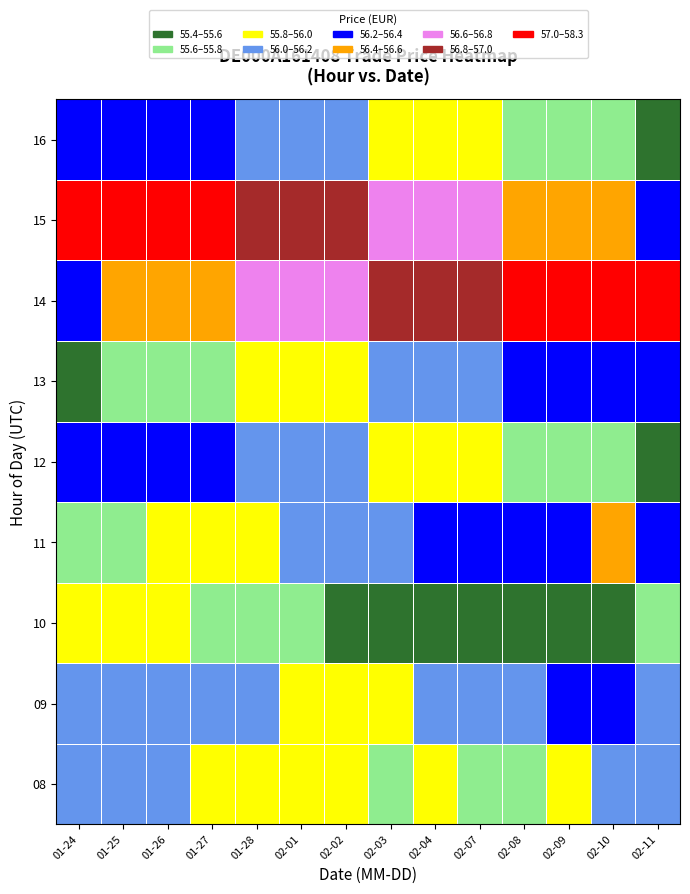

Reading left to right, transcribe all the data shown in this chart.

08: 01-24=0.4	01-25=0.4	01-26=0.4	01-27=0.3	01-28=0.3	02-01=0.3	02-02=0.3	02-03=0.2	02-04=0.2	02-07=0.2	02-08=0.2	02-09=0.3	02-10=0.4	02-11=0.4
09: 01-24=0.4	01-25=0.4	01-26=0.3	01-27=0.4	01-28=0.3	02-01=0.3	02-02=0.3	02-03=0.3	02-04=0.3	02-07=0.4	02-08=0.4	02-09=0.4	02-10=0.5	02-11=0.4
10: 01-24=0.3	01-25=0.3	01-26=0.2	01-27=0.2	01-28=0.2	02-01=0.1	02-02=0.1	02-03=0.1	02-04=0.0	02-07=0.0	02-08=0.0	02-09=0.1	02-10=0.1	02-11=0.1
11: 01-24=0.2	01-25=0.2	01-26=0.2	01-27=0.3	01-28=0.3	02-01=0.3	02-02=0.4	02-03=0.4	02-04=0.4	02-07=0.5	02-08=0.5	02-09=0.6	02-10=0.6	02-11=0.6
12: 01-24=0.6	01-25=0.5	01-26=0.5	01-27=0.4	01-28=0.4	02-01=0.4	02-02=0.3	02-03=0.3	02-04=0.3	02-07=0.2	02-08=0.2	02-09=0.2	02-10=0.1	02-11=0.1
13: 01-24=0.1	01-25=0.1	01-26=0.2	01-27=0.2	01-28=0.2	02-01=0.3	02-02=0.3	02-03=0.3	02-04=0.4	02-07=0.4	02-08=0.4	02-09=0.5	02-10=0.5	02-11=0.6
14: 01-24=0.6	01-25=0.6	01-26=0.6	01-27=0.7	01-28=0.7	02-01=0.7	02-02=0.8	02-03=0.8	02-04=0.8	02-07=0.9	02-08=0.9	02-09=0.9	02-10=1.0	02-11=1.0
15: 01-24=1.0	01-25=1.0	01-26=0.9	01-27=0.9	01-28=0.9	02-01=0.8	02-02=0.8	02-03=0.8	02-04=0.7	02-07=0.7	02-08=0.7	02-09=0.6	02-10=0.6	02-11=0.6
16: 01-24=0.6	01-25=0.5	01-26=0.5	01-27=0.4	01-28=0.4	02-01=0.4	02-02=0.3	02-03=0.3	02-04=0.3	02-07=0.2	02-08=0.2	02-09=0.2	02-10=0.1	02-11=0.1